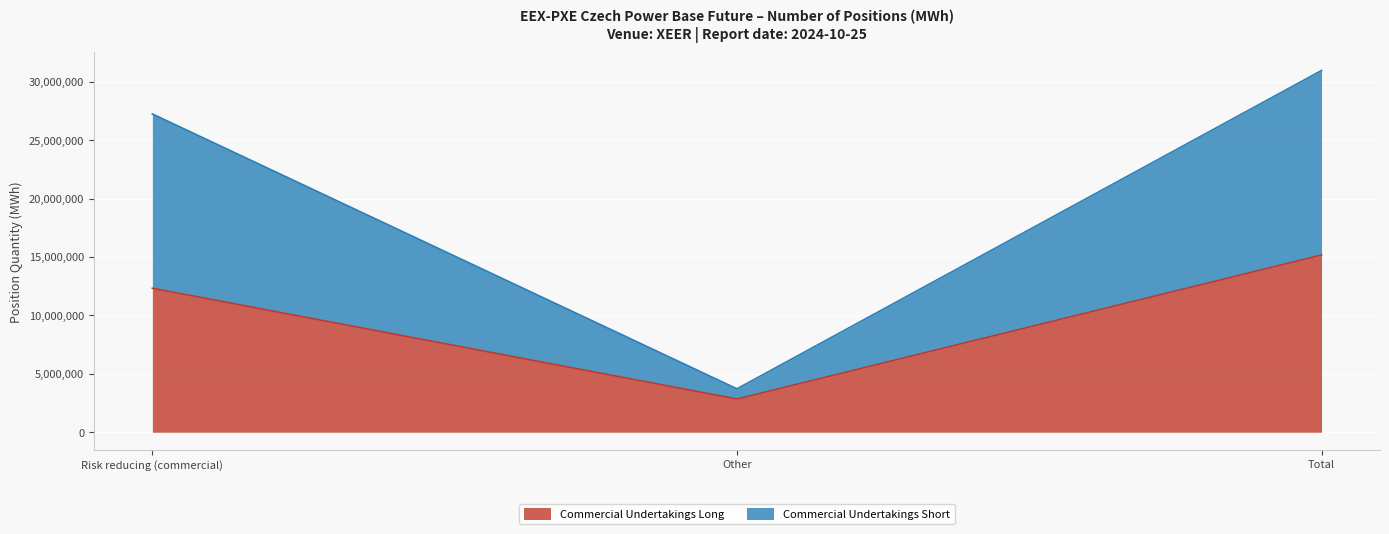

How many distinct data groups are displayed?

2